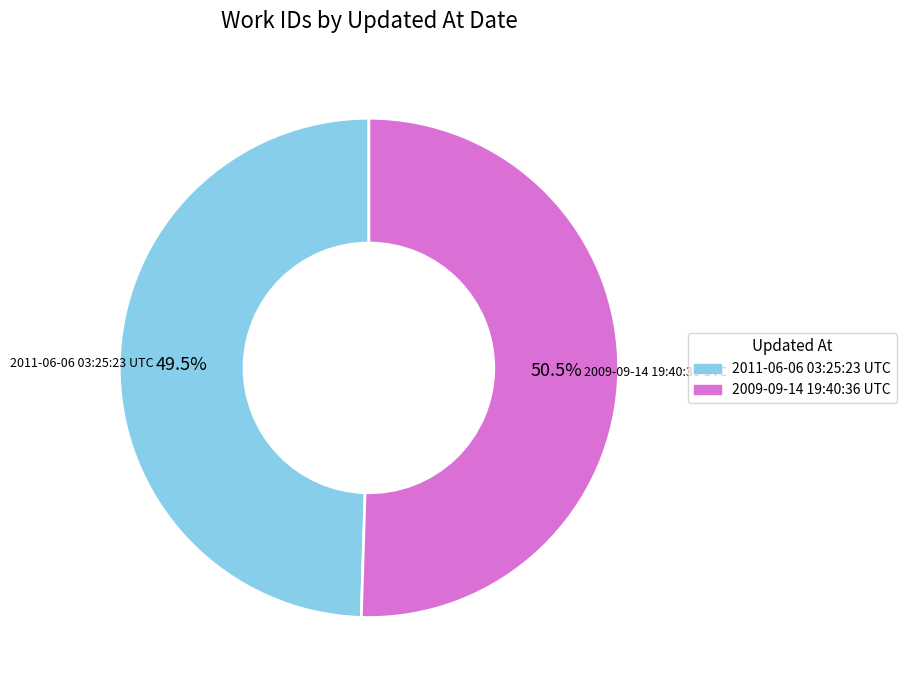

To the nearest percent, what is the combined percentage of 2011-06-06 03:25:23 UTC and 2009-09-14 19:40:36 UTC?

100%